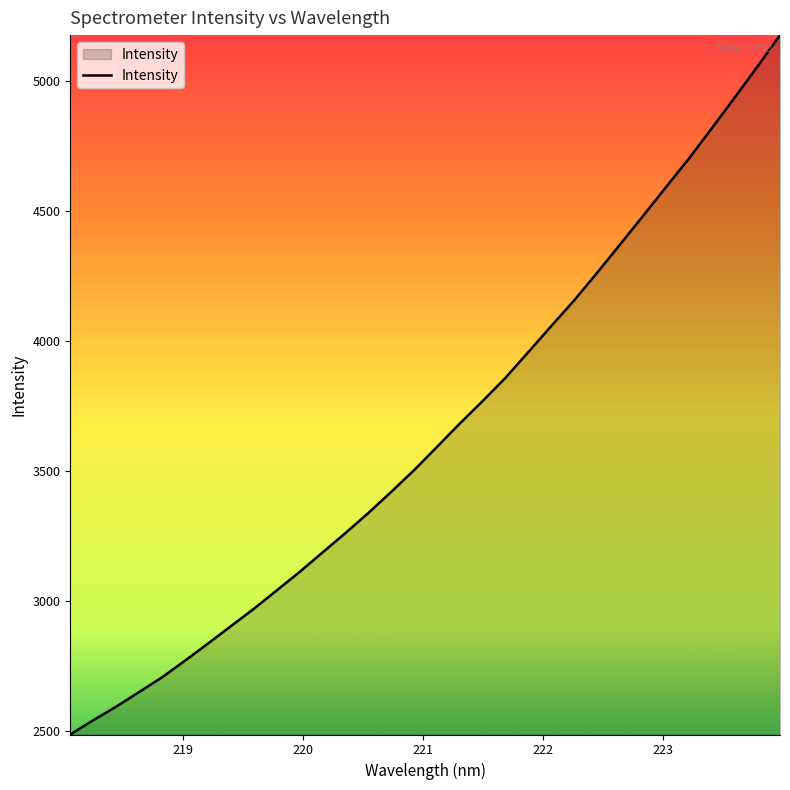

Reading left to right, list all the values displayed in this chart.

2485.4	2540.2	2592.3	2648.5	2705.1	2768.9	2834.5	2901.4	2968.2	3038.9	3109.8	3184.7	3259.4	3336.5	3417.7	3501.3	3590.7	3680.9	3767.4	3857.0	3956.1	4056.1	4154.7	4260.3	4368.9	4478.2	4588.6	4698.1	4814.4	4932.6	5052.4	5174.8